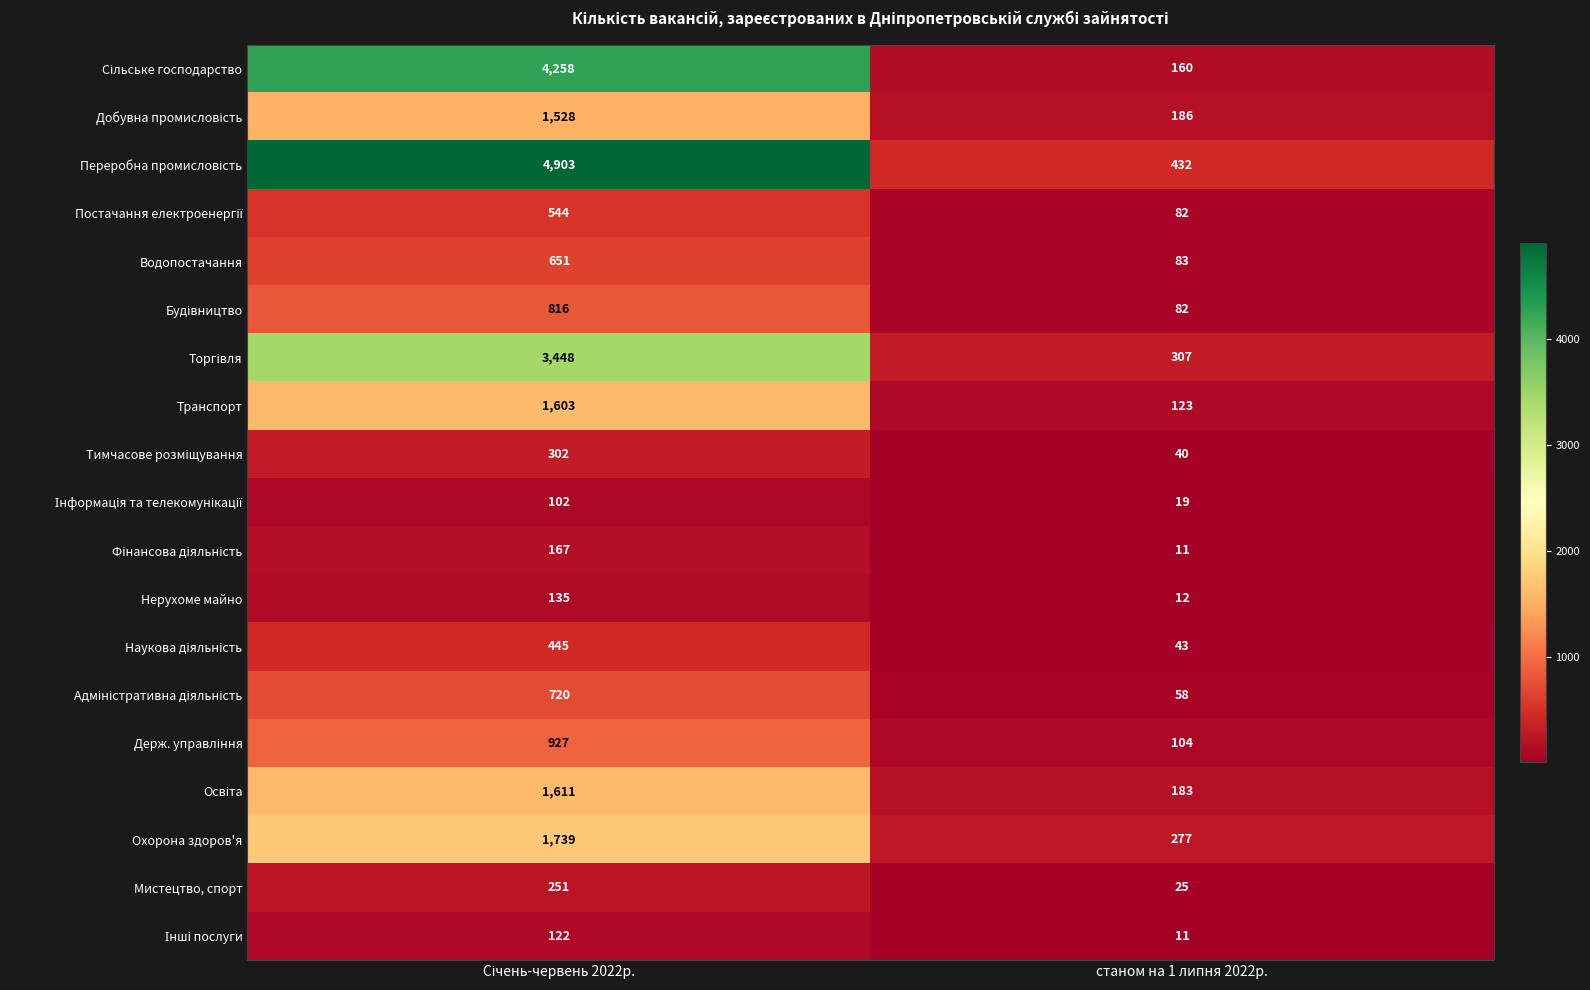

The Транспорт series shows 123 at станом на 1 липня 2022р.. True or false?

True